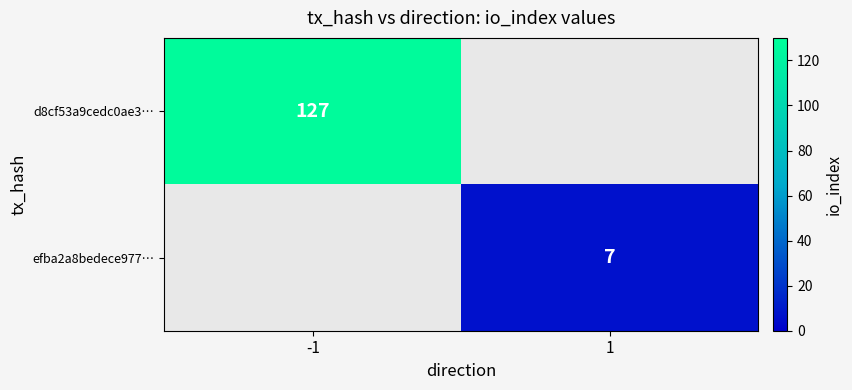

Is it true that efba2a8bedece977… equals 7 at 1?

True